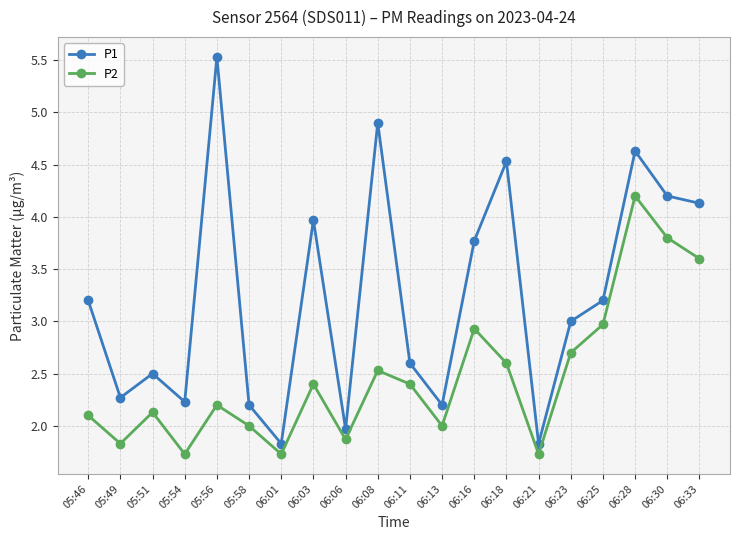

Between 05:54 and 06:25, which series saw the biggest shift?

P2